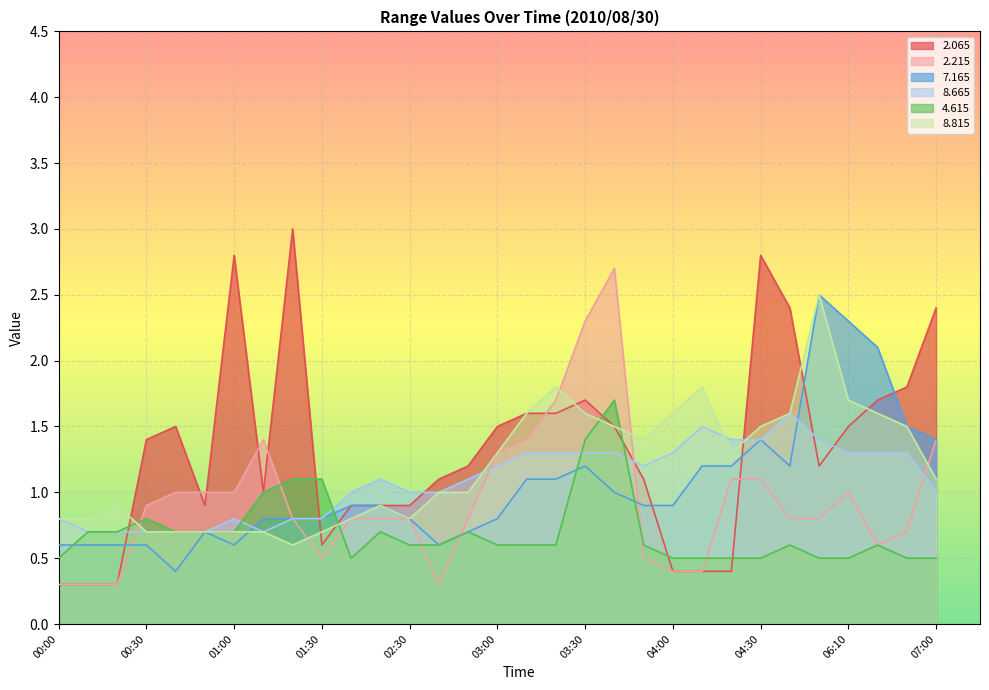

True or false:   8.665 and   8.815 intersect in this chart.

True